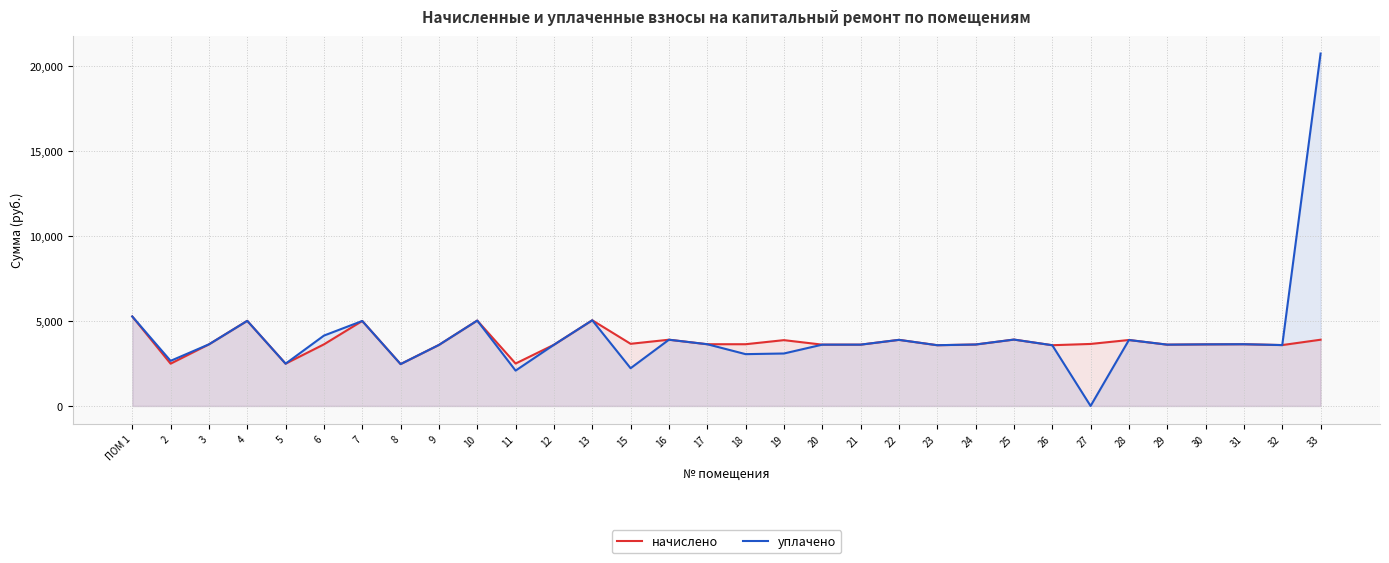

What is the difference between the maximum and minimum values in the уплачено series?

20707.0